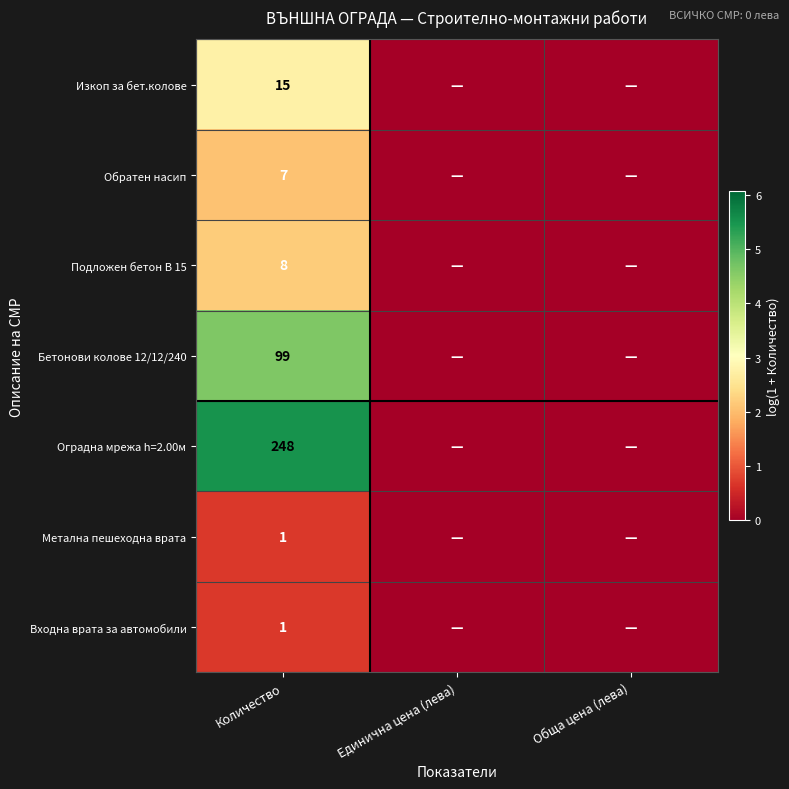

True or false: Метална пешеходна врата has a value of 1 at Количество.

True